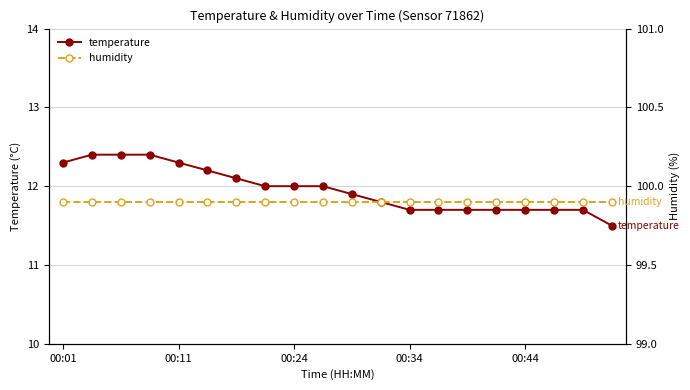

Is it true that temperature equals 12.3 at 00:11?

True